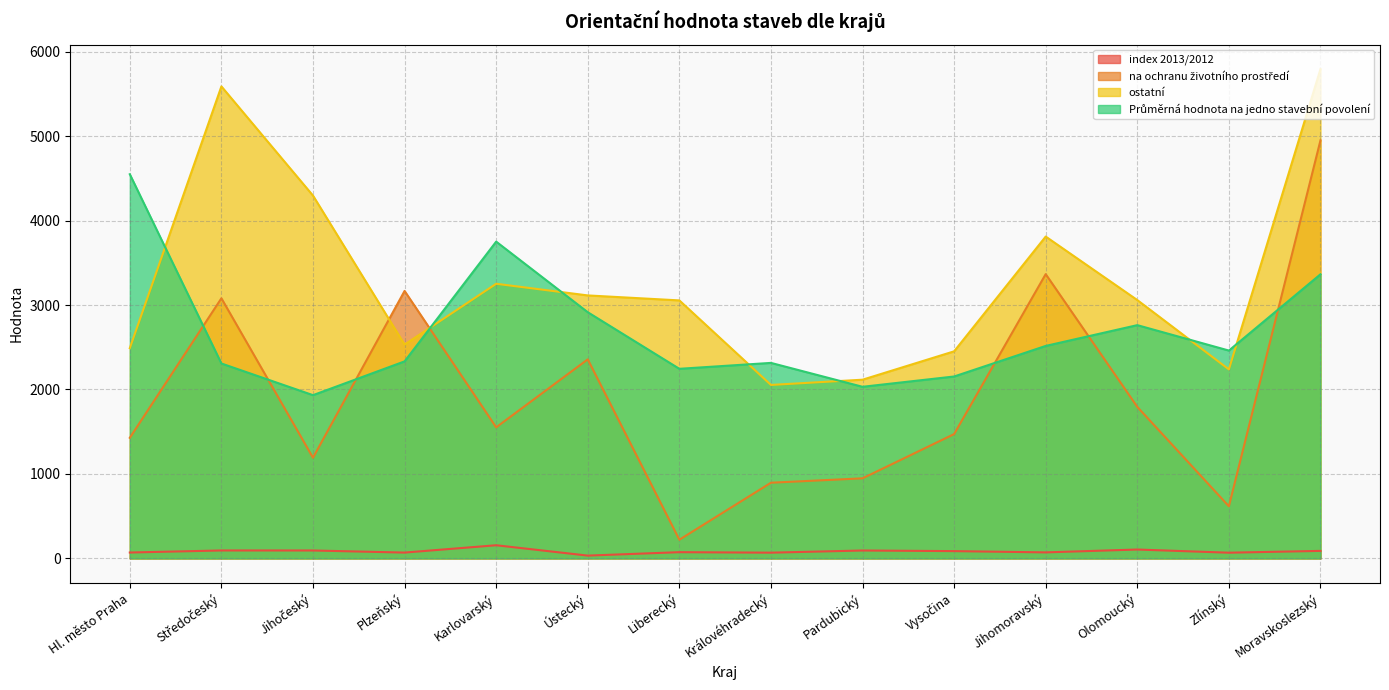

What is the label of the 14th point from the left?

Moravskoslezský